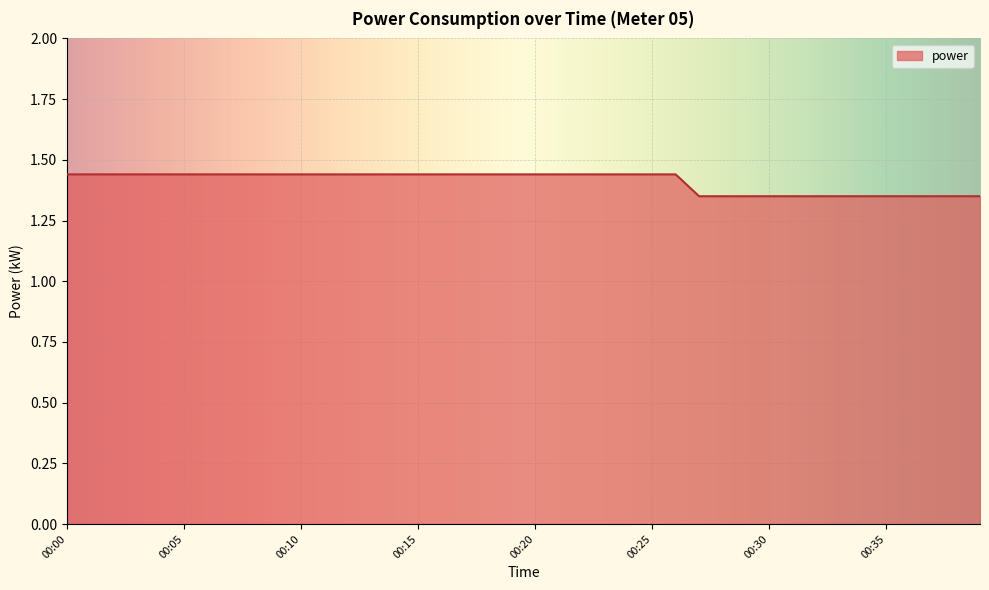

What is the minimum value shown in the chart?

1.4